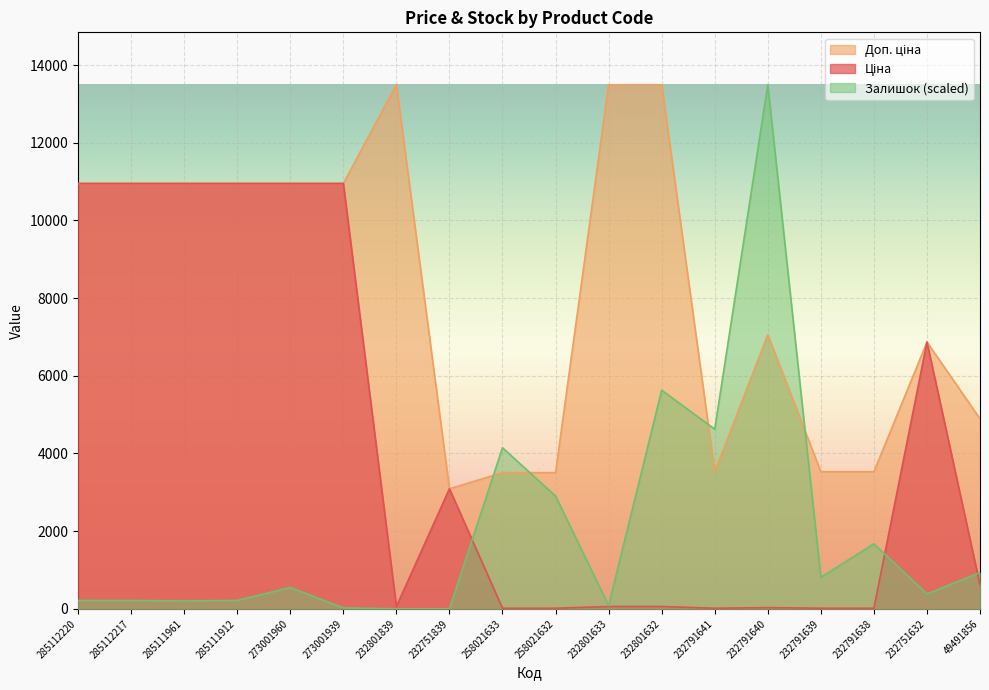

Which category has the highest value in the Ціна series?

285112220